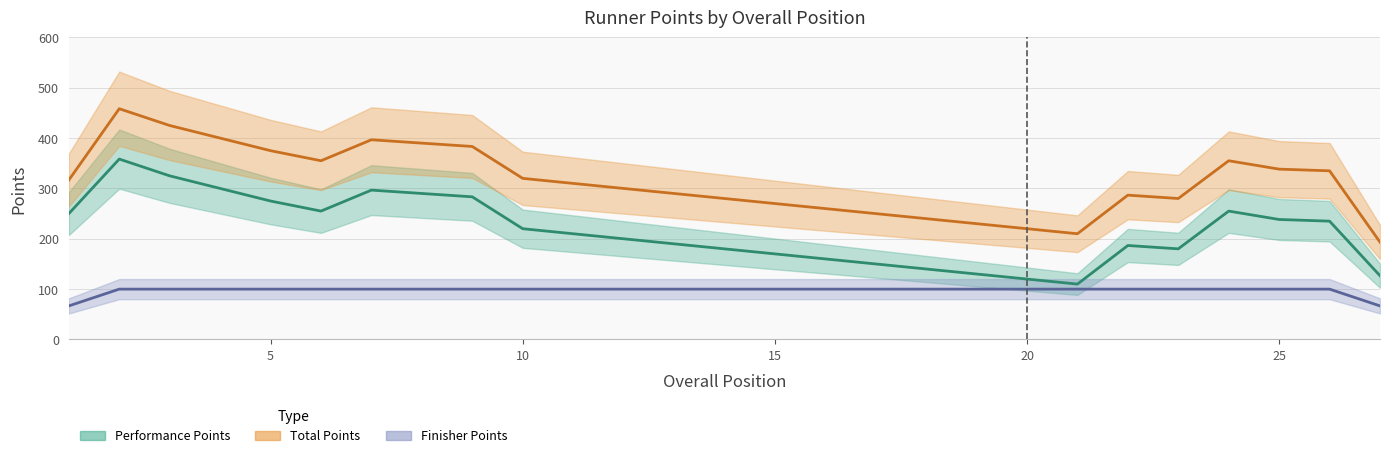

What is the value of the Performance Points point at the 10th from the left?

220